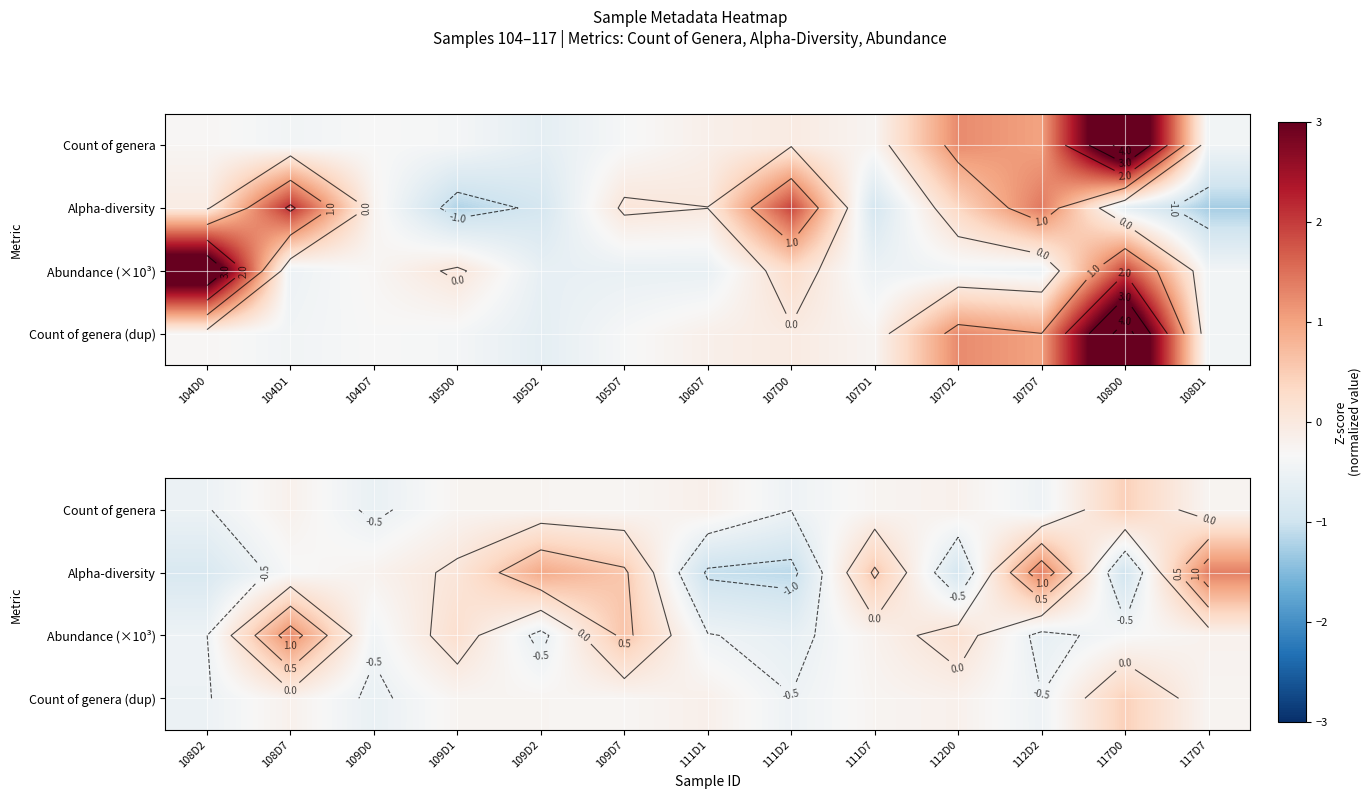

List the series in order of their peak value, lowest first.

Count of genera, Count of genera (dup), Abundance (×10³), Alpha-diversity